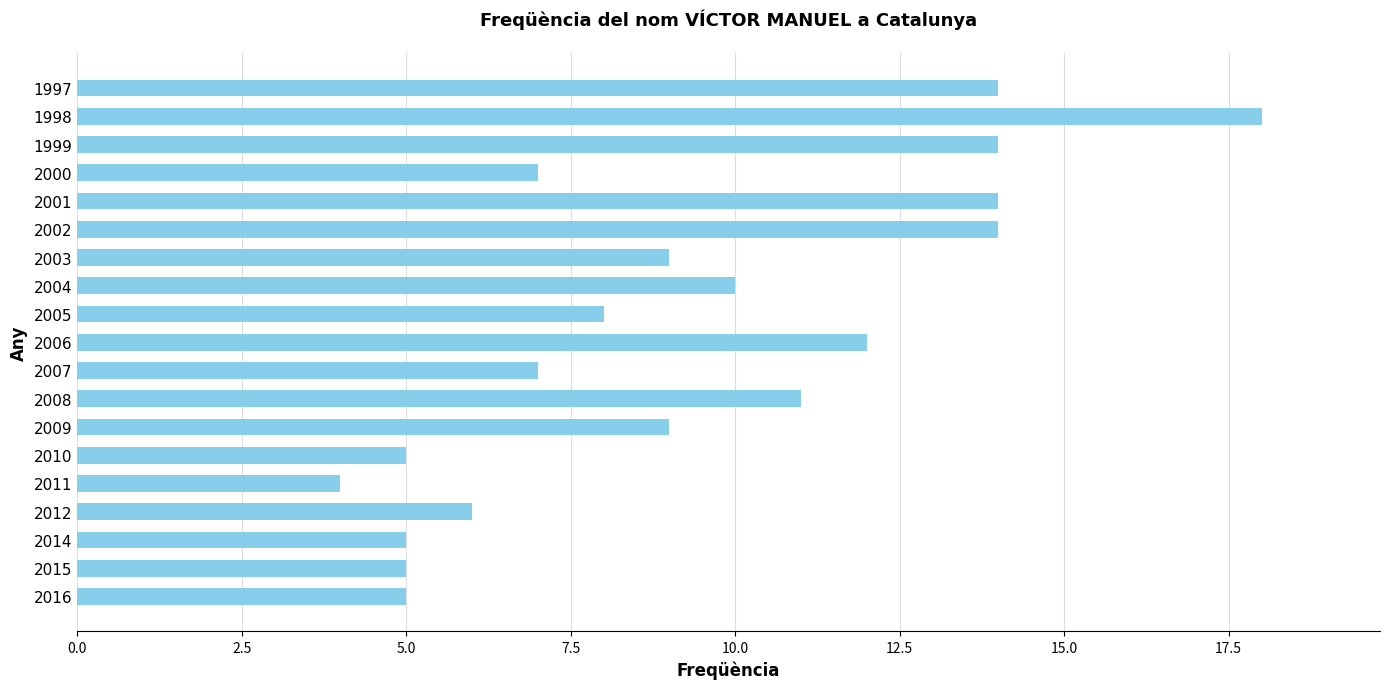

How many data points does each series have?

19